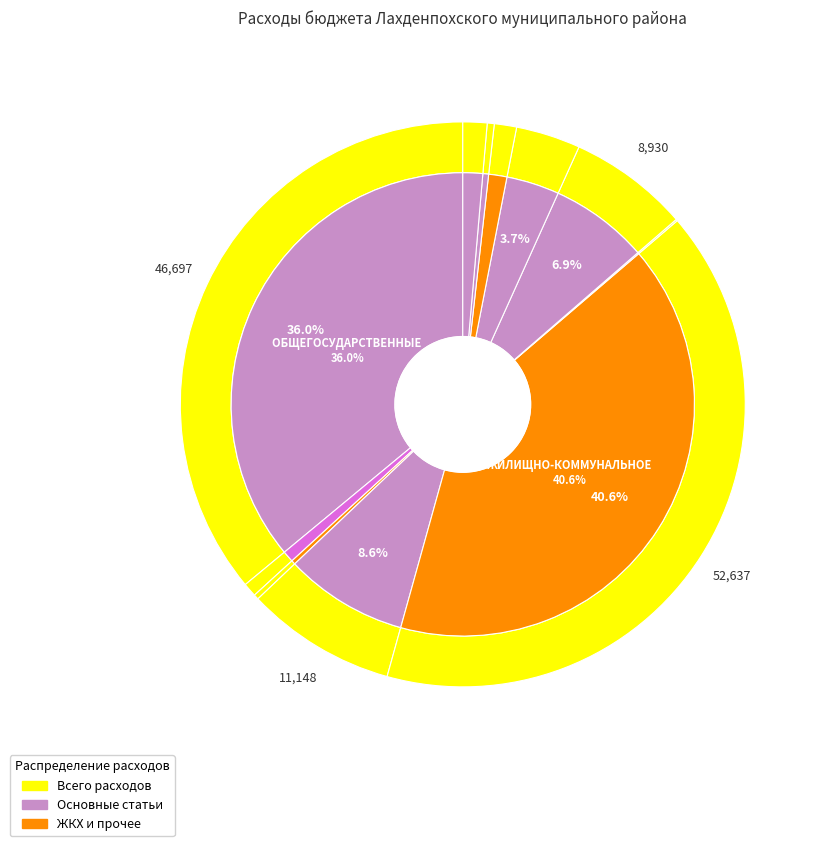

Combined, what portion of the pie is НАЦИОНАЛЬНАЯ ОБОРОНА and ЖИЛИЩНО-КОММУНАЛЬНОЕ ХОЗЯЙСТВО?

41.4%